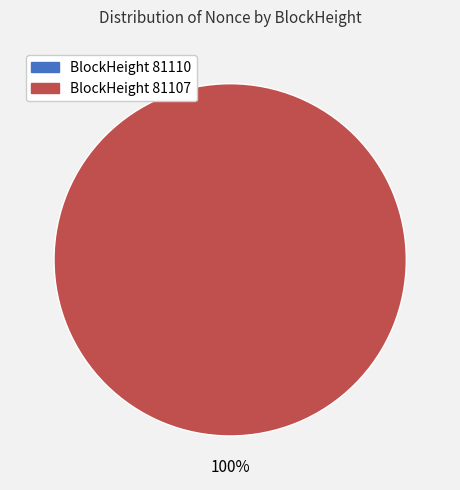

The 81110 slice represents 0% of the pie. True or false?

True